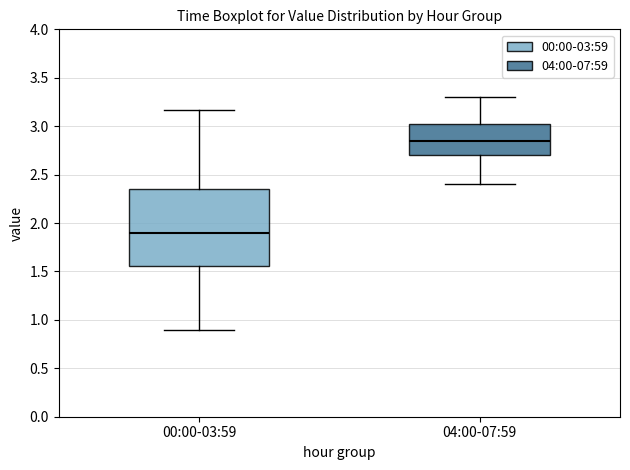

Reading left to right, transcribe this box plot: for each box, give where its median line is, the range the box spans, and where its two whiskers end, as read against the y-axis. The values are not printed on the chart, so give them approximately, as read against the axis.

00:00-03:59: median 1.90, box 1.55 to 2.35, whiskers 0.90 to 3.15
04:00-07:59: median 2.85, box 2.70 to 3.05, whiskers 2.40 to 3.30